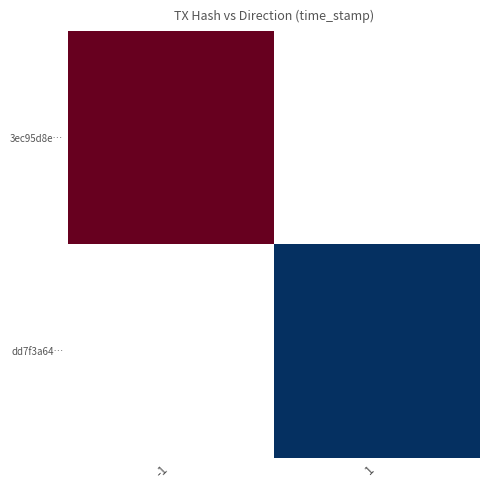

Reading left to right, transcribe all the data shown in this chart.

3ec95d8e…: -1=1685700324	1=0
dd7f3a64…: -1=0	1=1685699562